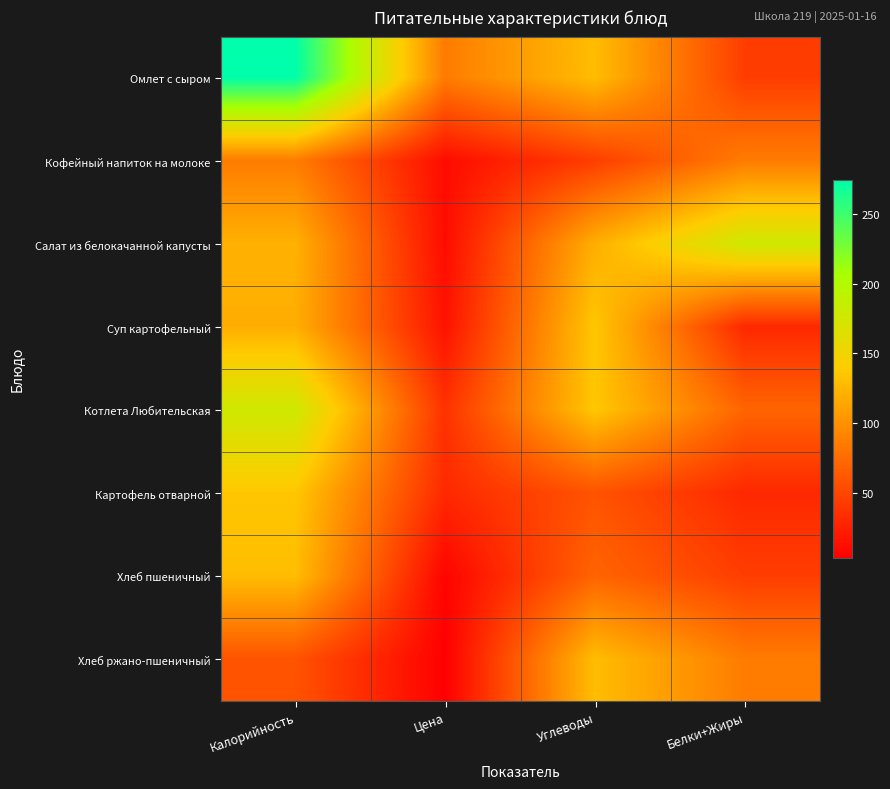

How many series are shown in this chart?

8